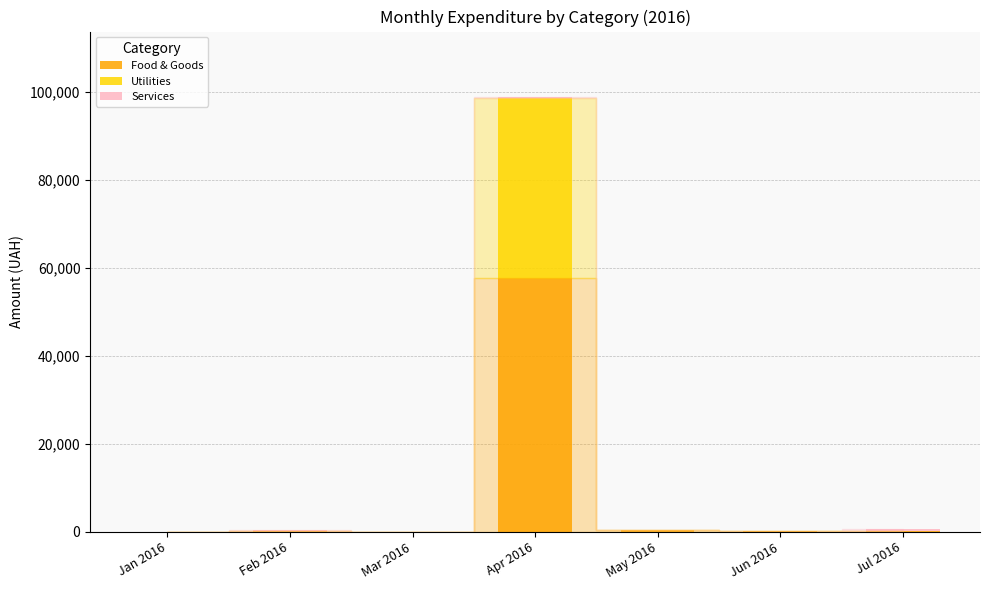

What is the highest value of the Food & Goods series?

57674.0